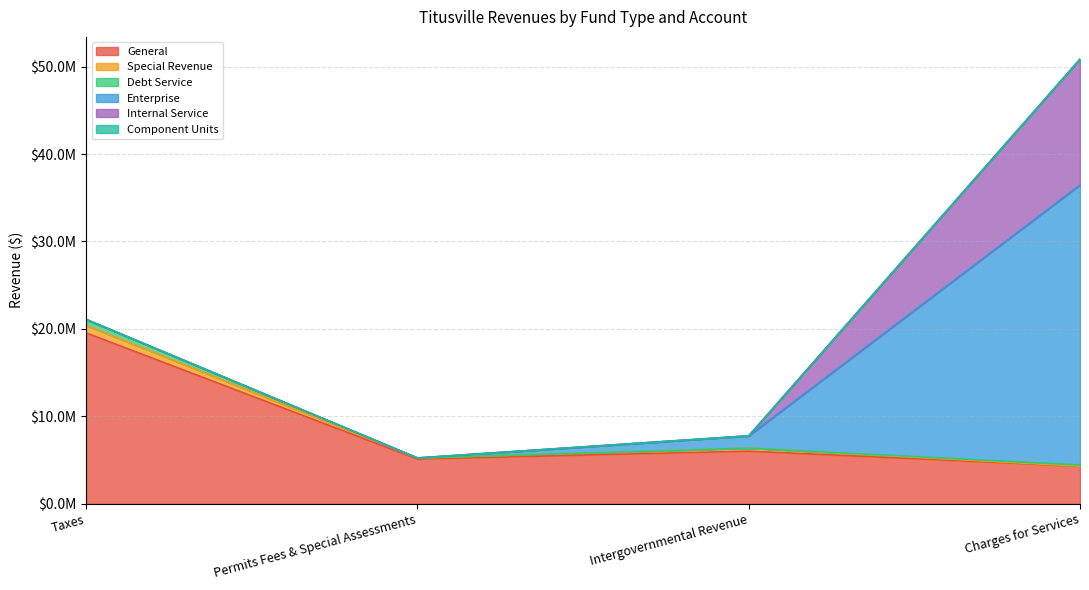

True or false: General and Component Units cross at least once.

False